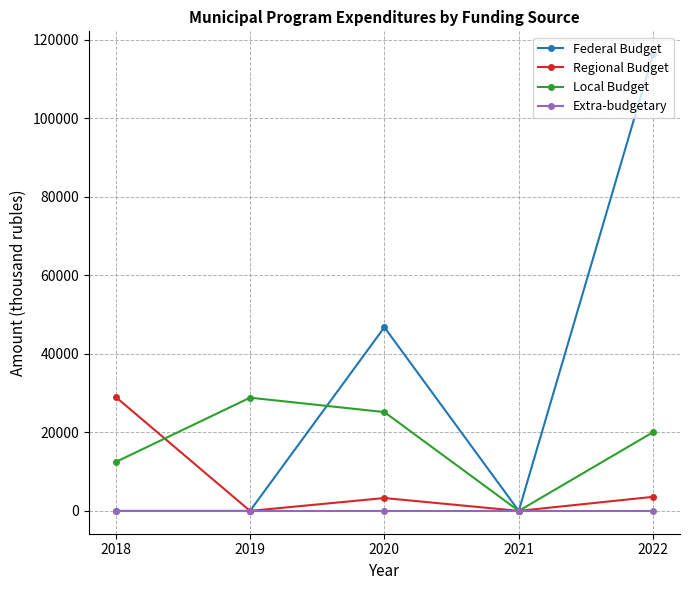

Is this an area chart (filled region under the line)?

No